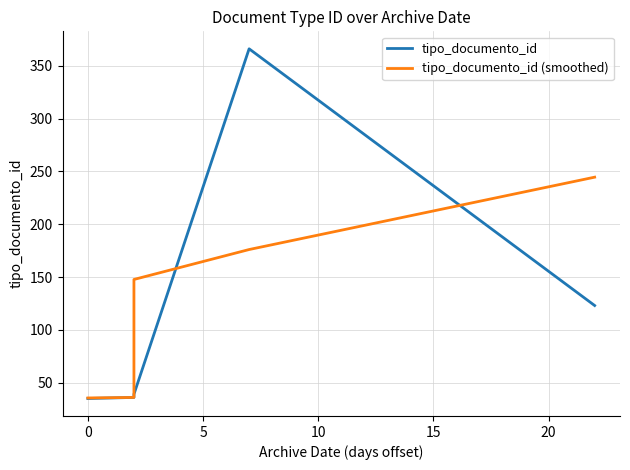

What is the difference between the maximum and minimum values in the tipo_documento_id series?

331.0